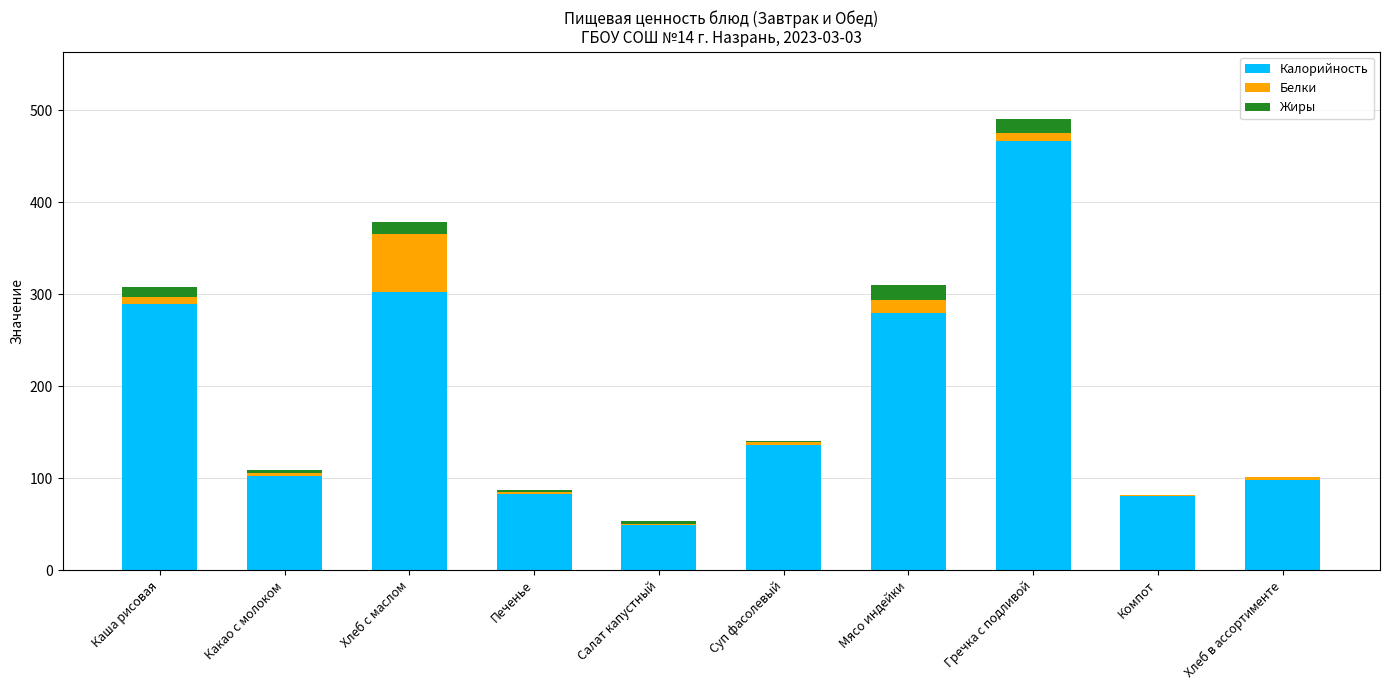

What value does the Калорийность series have at Салат капустный?

49.0